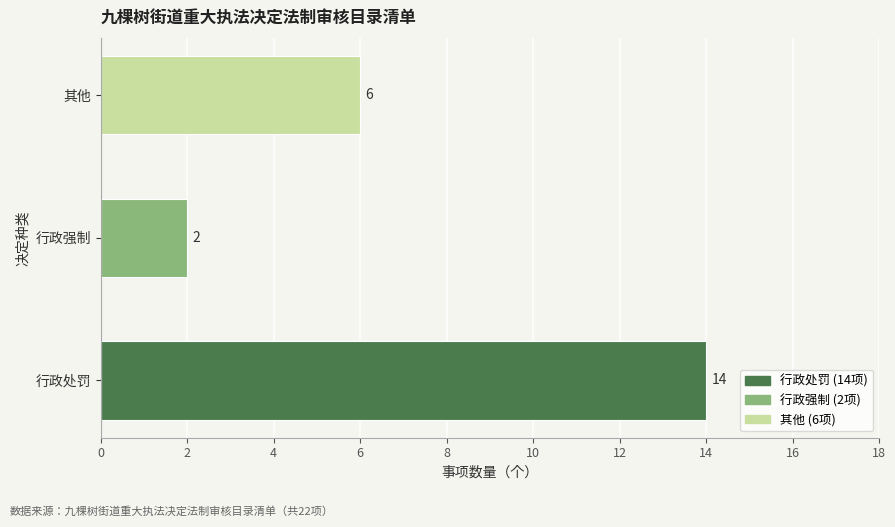

What is the maximum value shown in the chart?

14